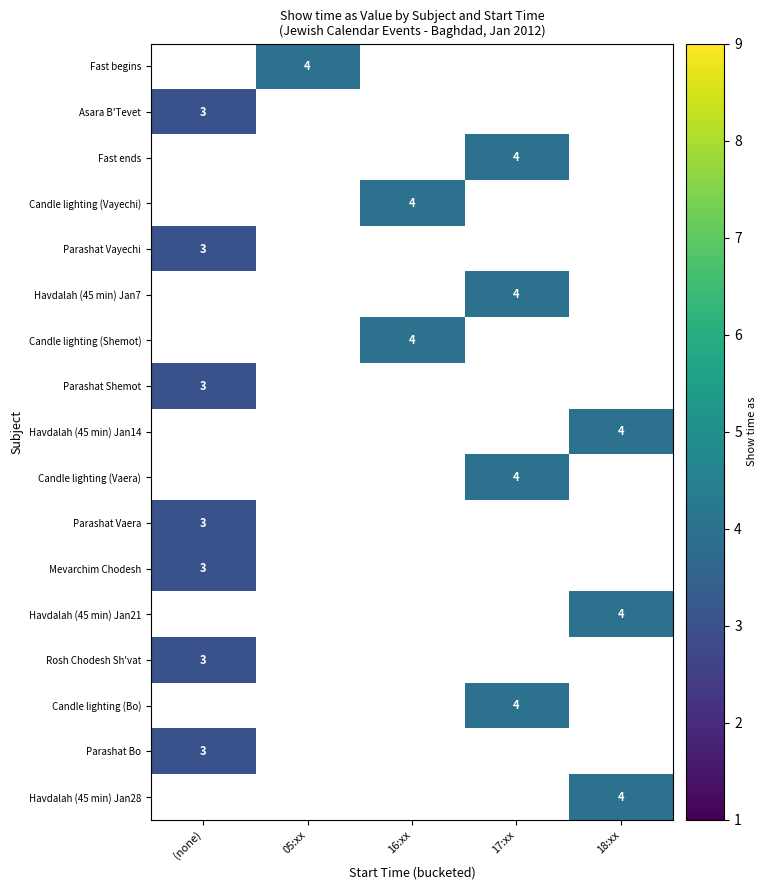

At which category does the chart reach its minimum across all series?

(none)